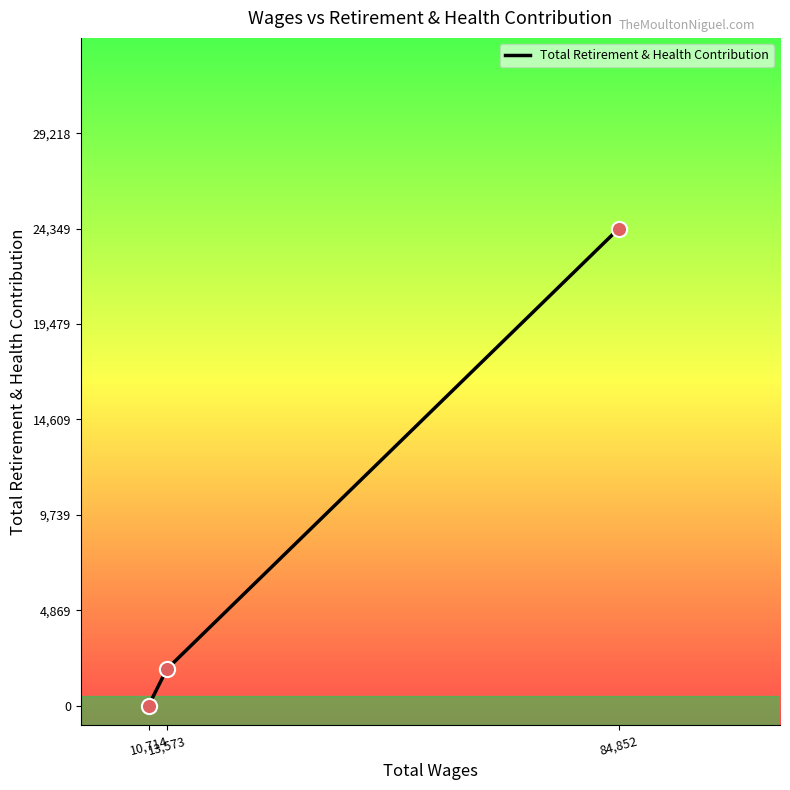

What is the change in value from 13,573 to 84,852?

+22494